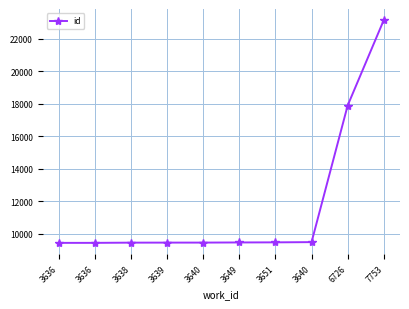

What is the value of the 8th point from the left?

9463